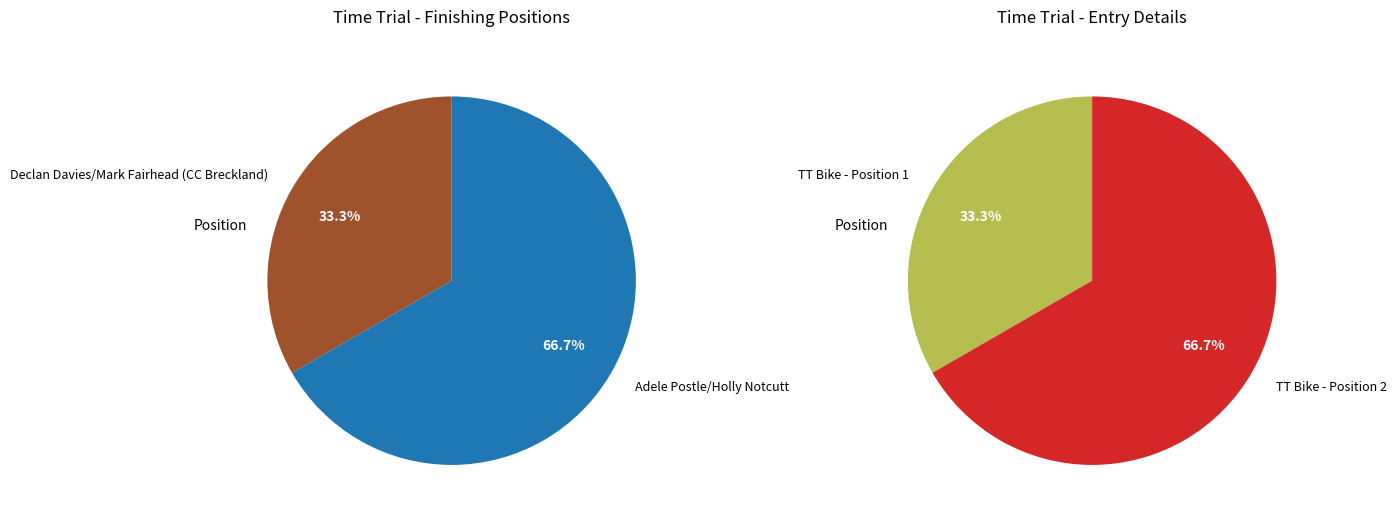

To the nearest percent, what is the combined percentage of 2 and 1?

100%